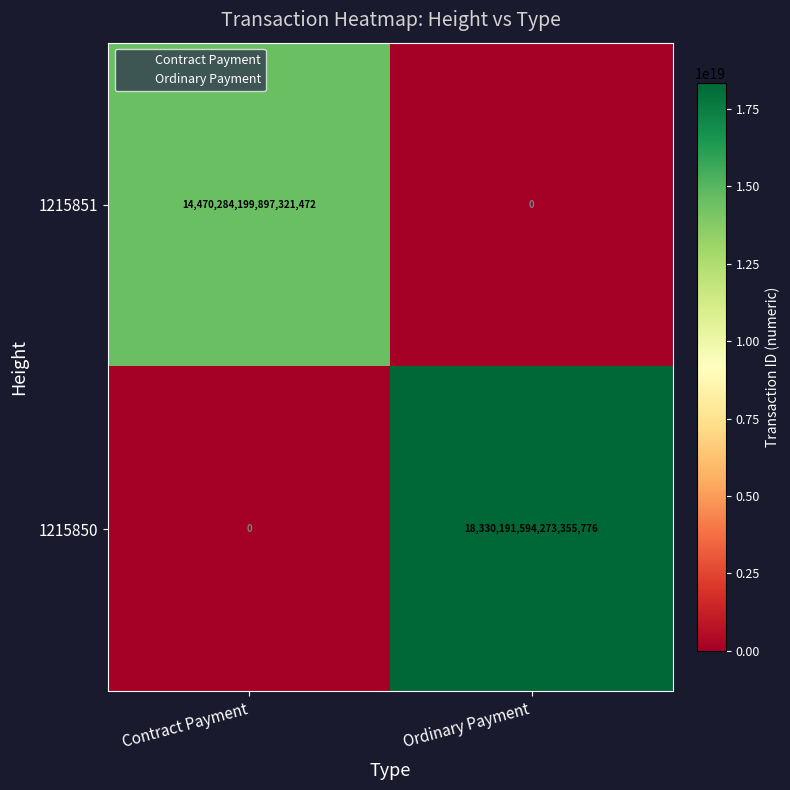

How many positive values does the 1215850 series have?

1